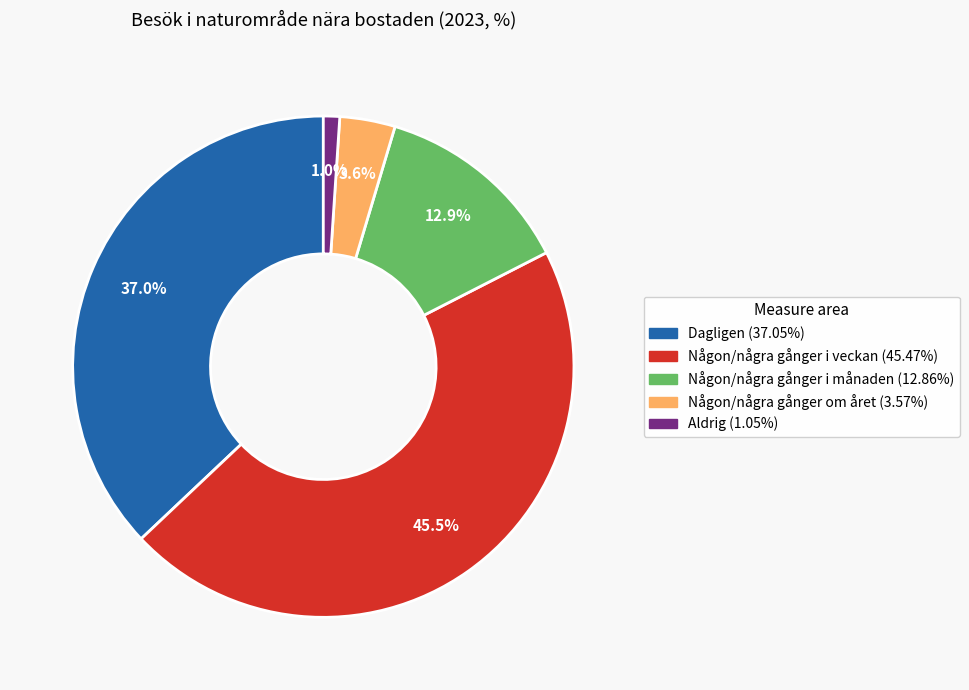

Which slice is the largest?

Någon/några gånger i veckan